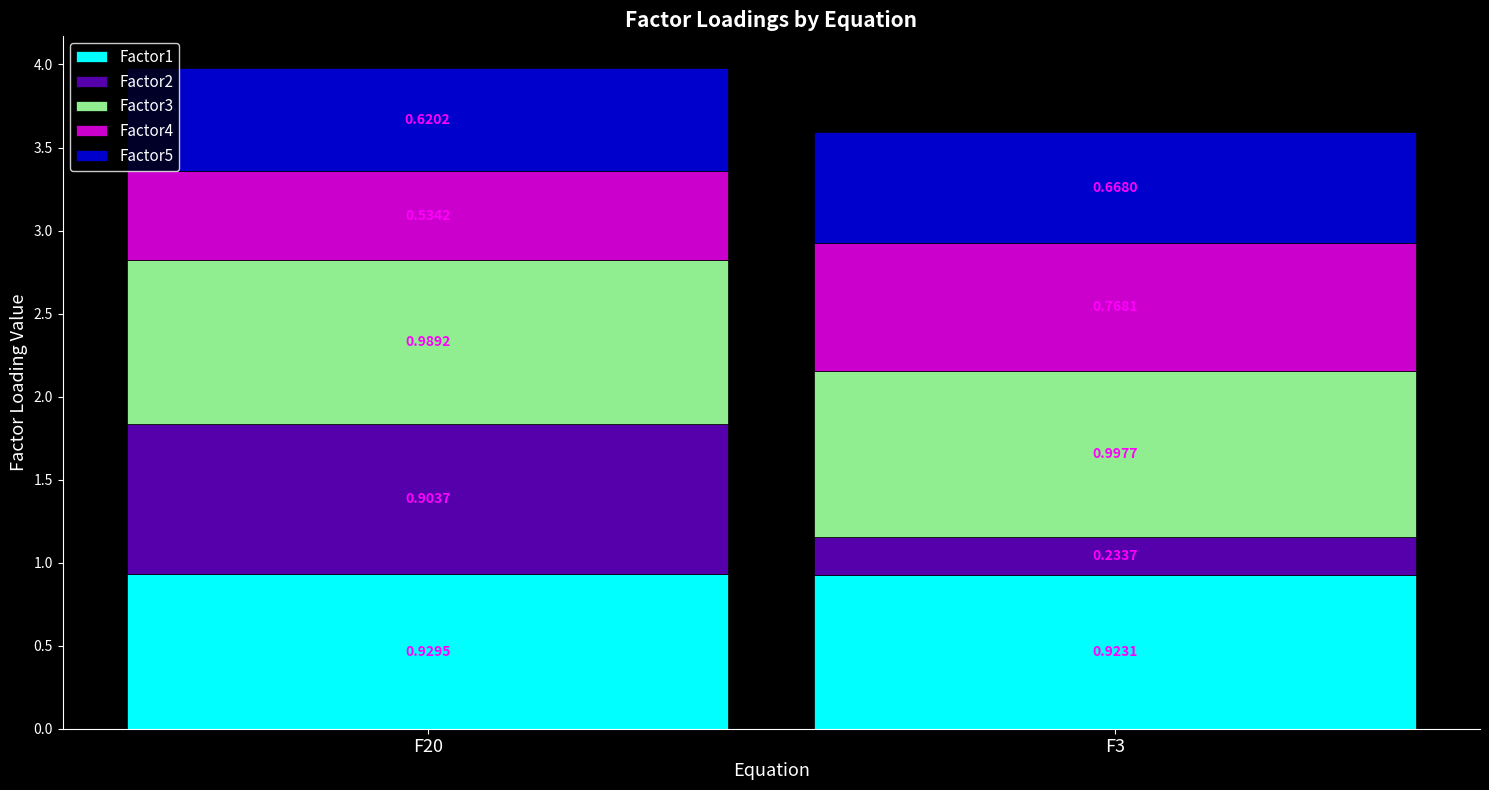

What is the total value across all series at F3?

3.6